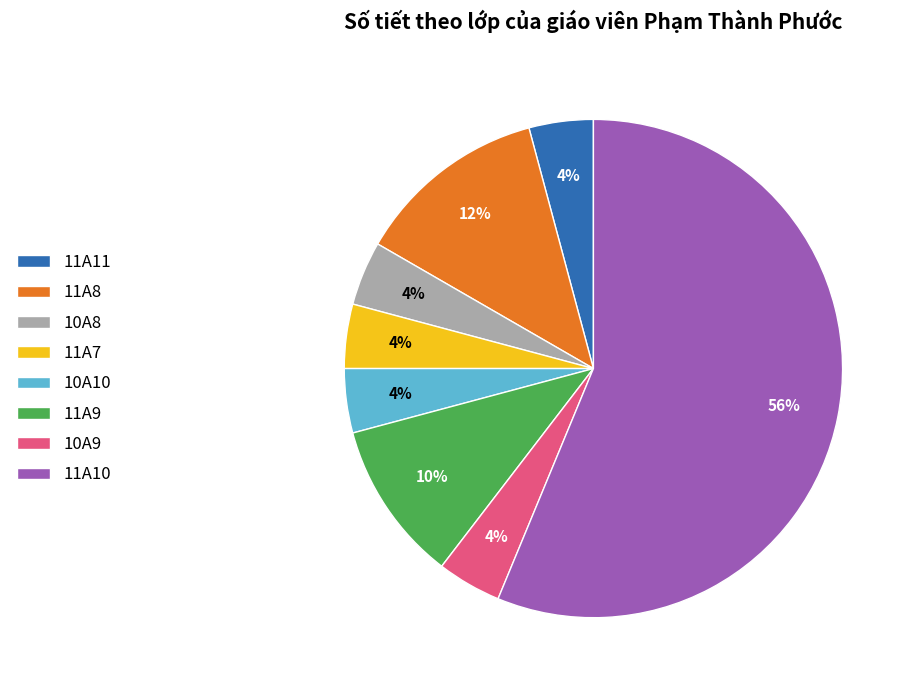

Does any single category account for the majority?

Yes